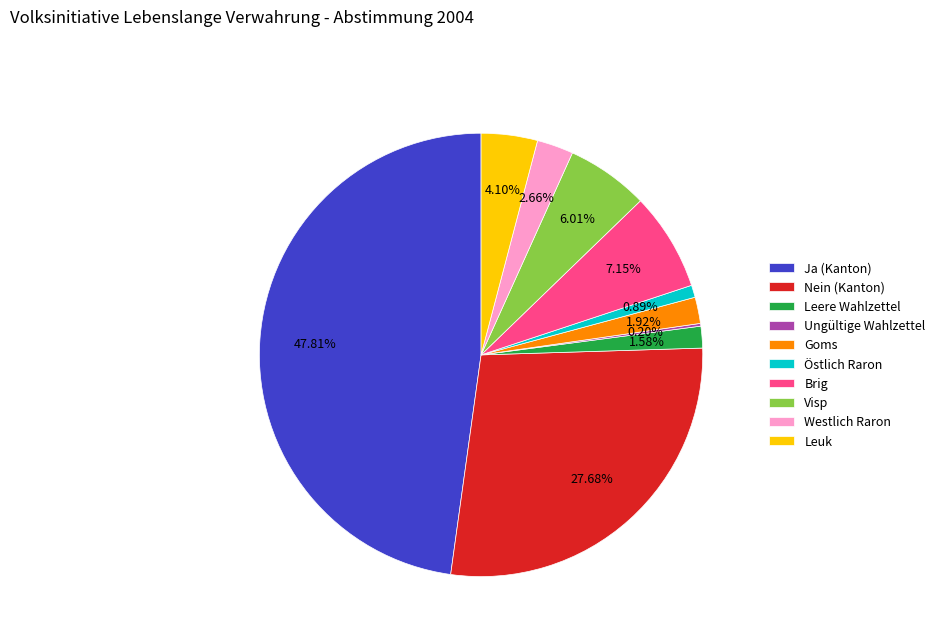

What is the total percentage of Goms and Östlich Raron?

2.8%